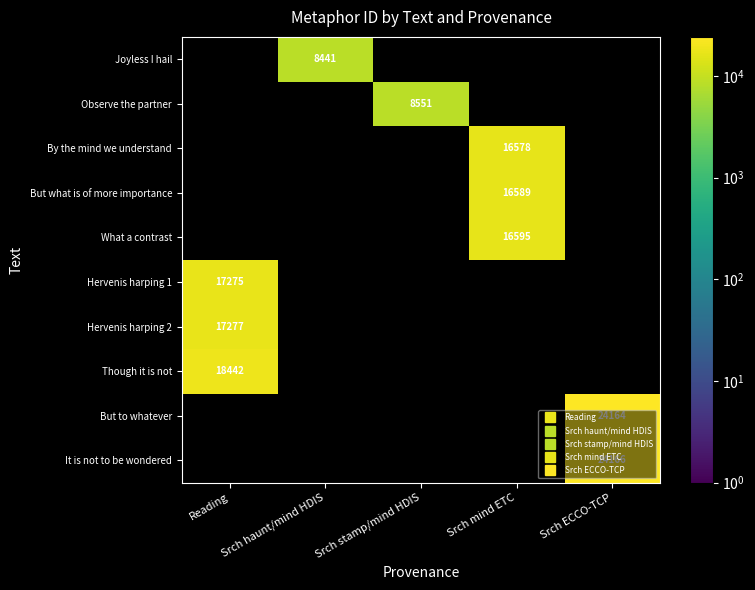

At how many categories does at least one series exceed 14796?

3